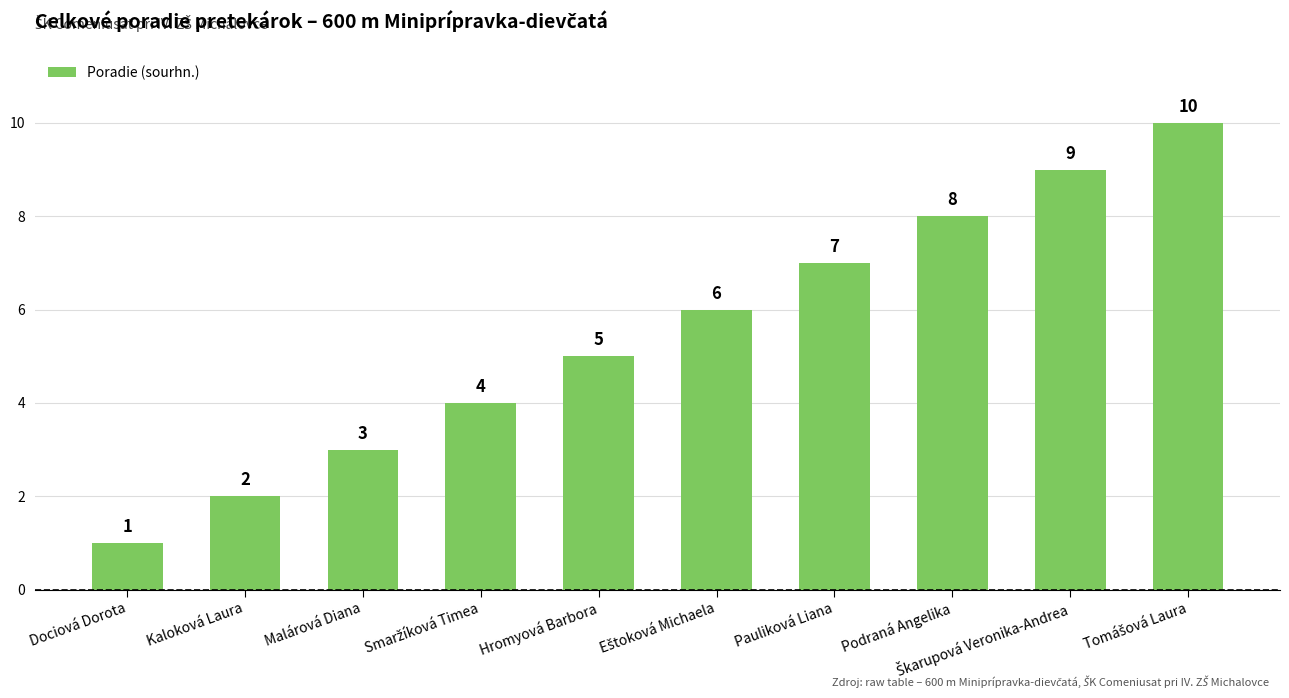

How many values are between 3 and 8?

6